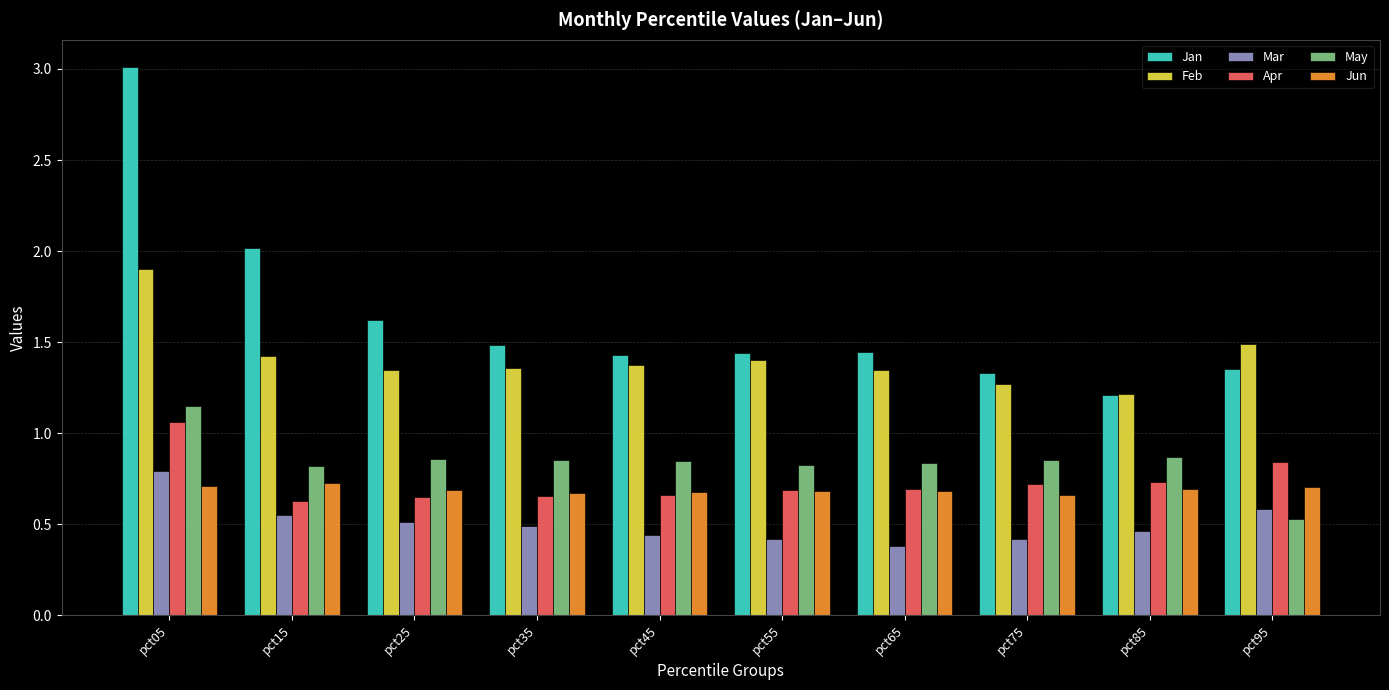

Which series has the largest total across all categories?

Jan